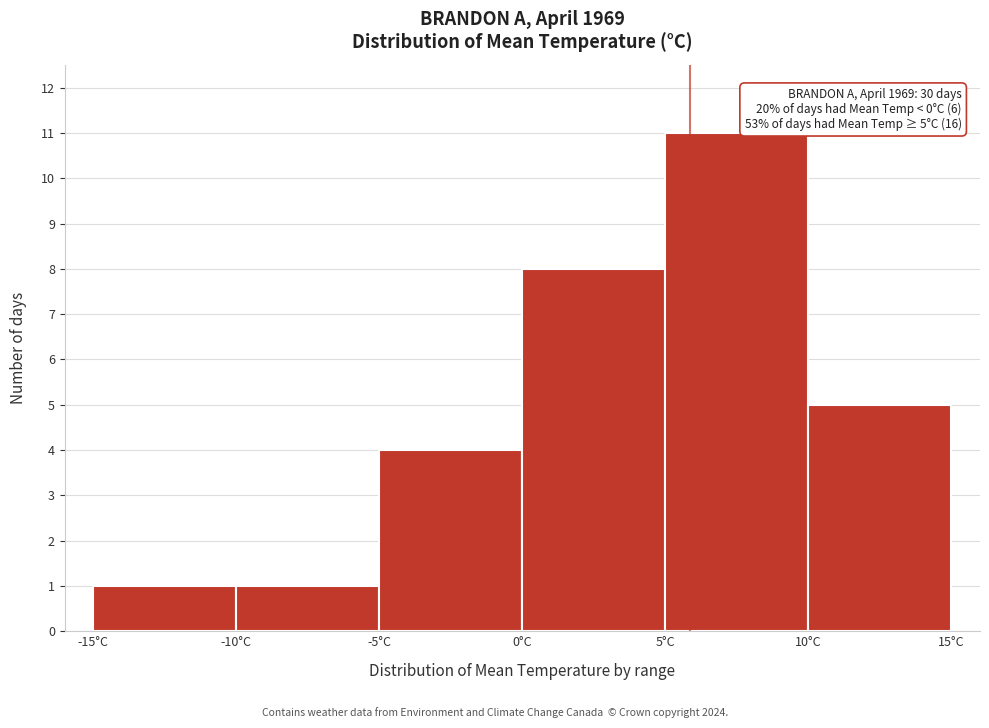

Which range on the x-axis has the tallest bar?

5 to 10